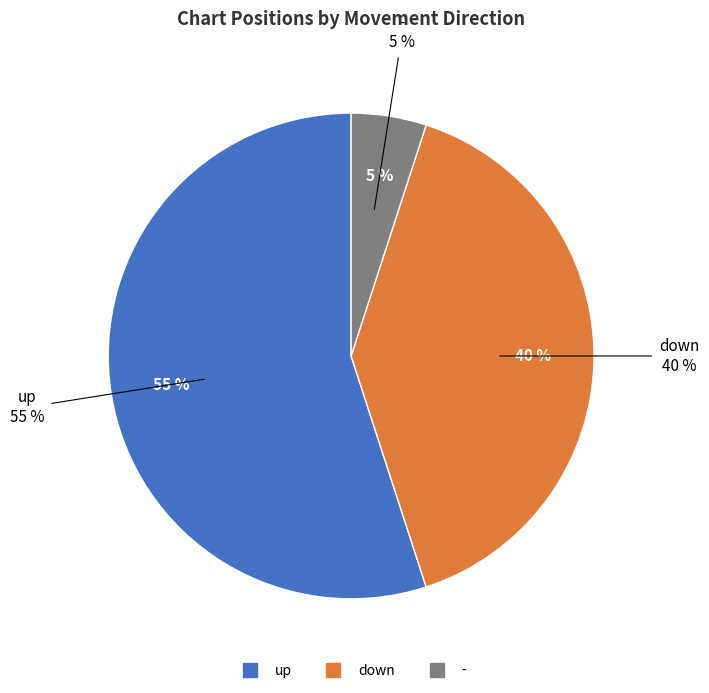

How many segments does this pie chart have?

3